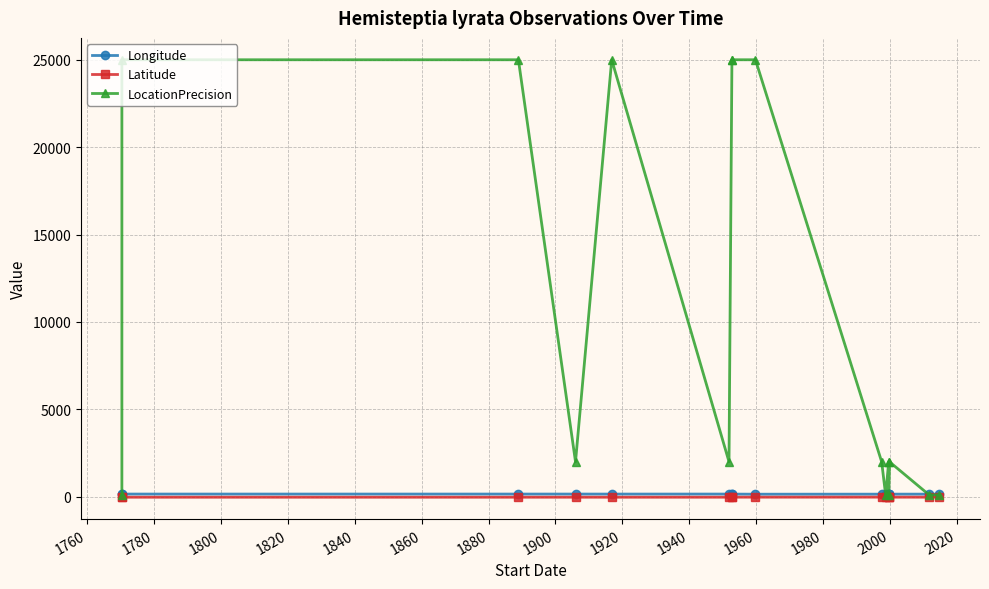

What is the value of the Longitude point at the 9th from the left?

145.8